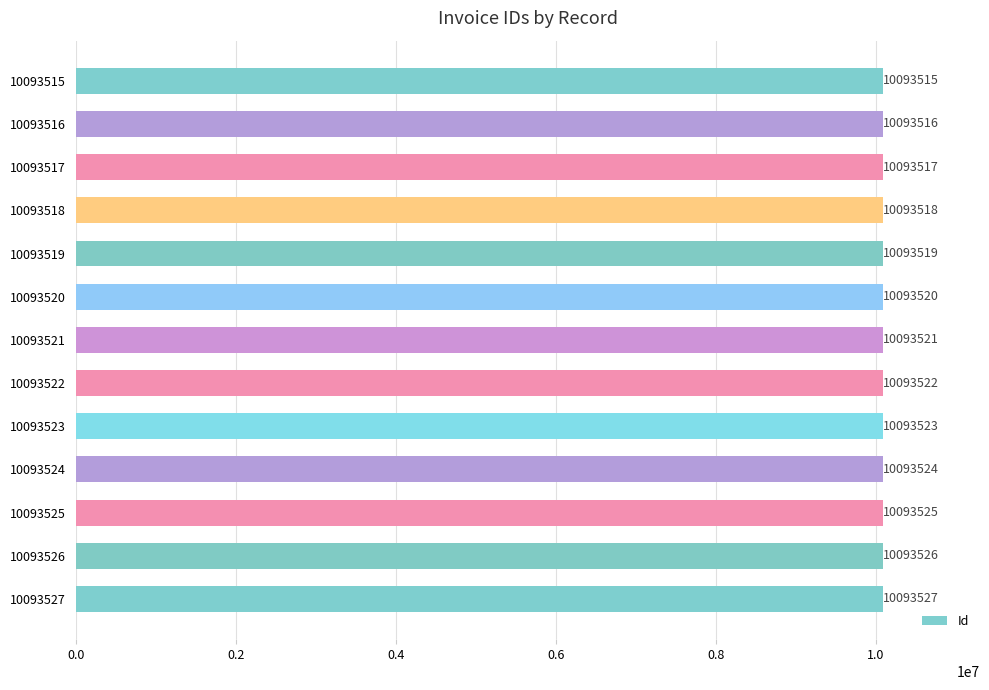

How many values are below 10093521?

6